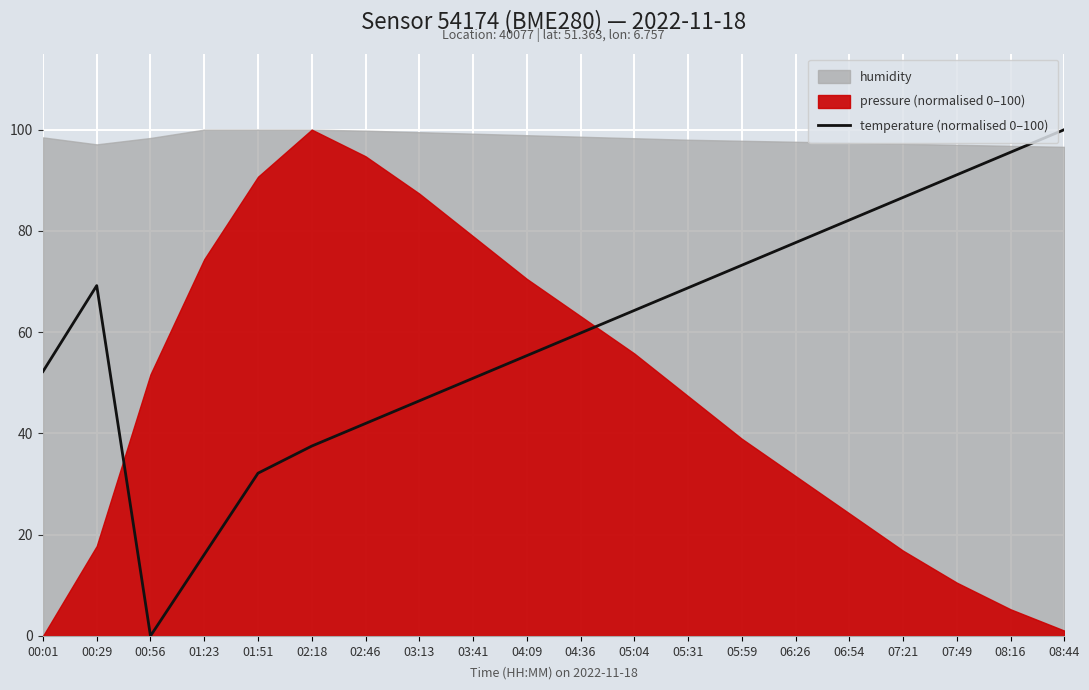

What is the change in value from 04:09 to 07:21?

+31.2